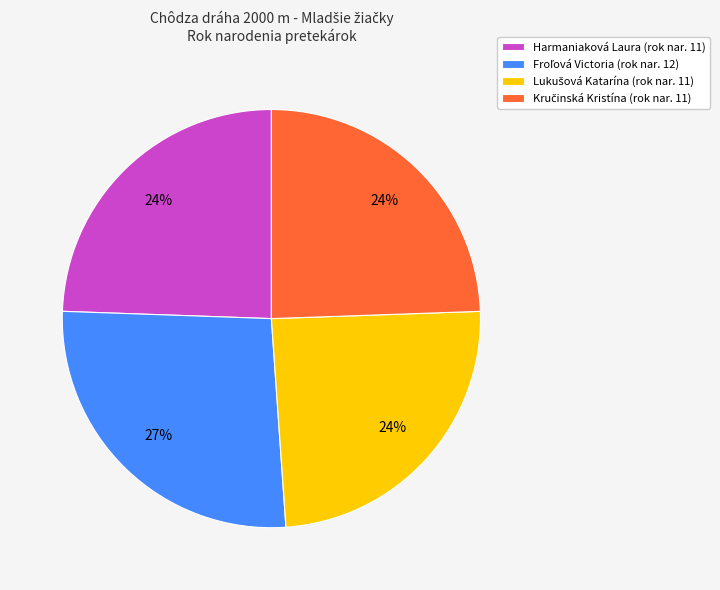

Does any single category account for the majority?

No